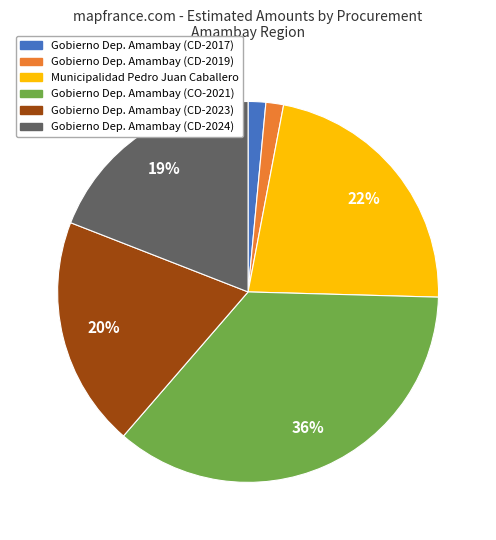

To the nearest percent, what is the average slice percentage?

17%